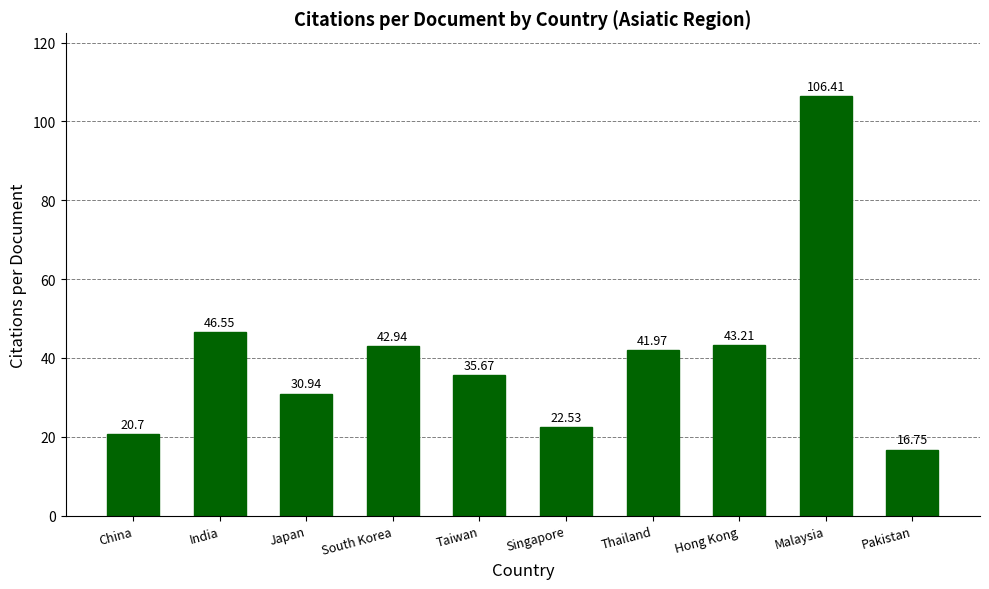

What is the sum of all values?

407.7